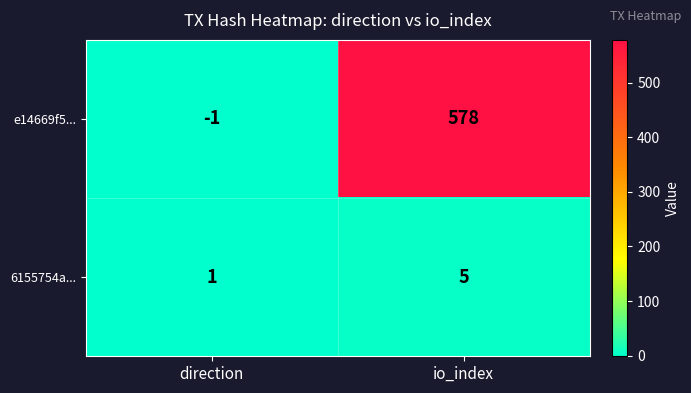

The 6155754a... series shows 1 at direction. True or false?

True